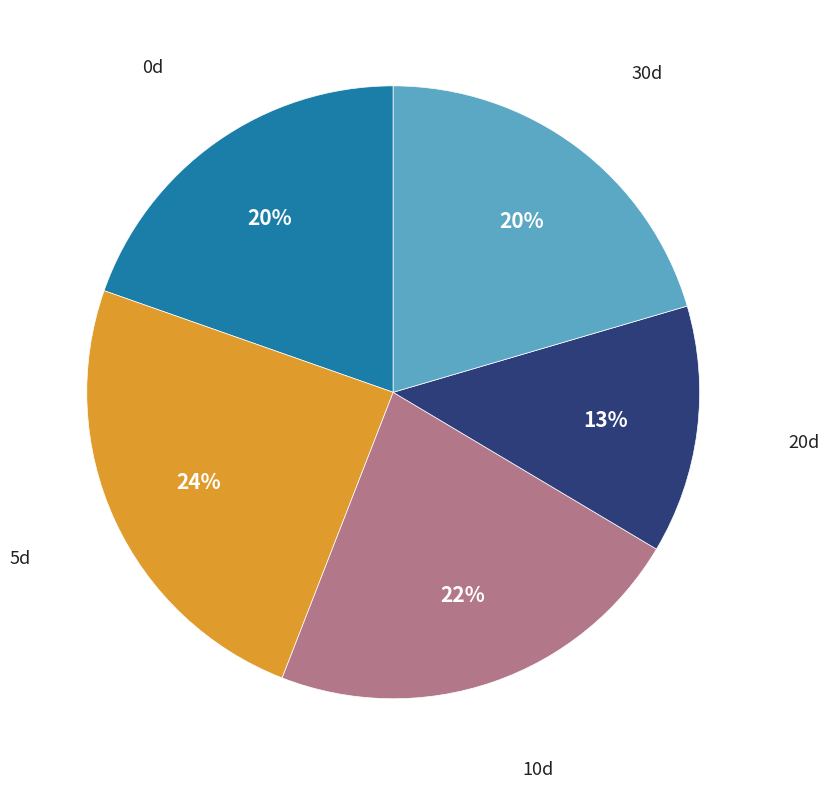

Between 0d and 10d, which is larger?

10d